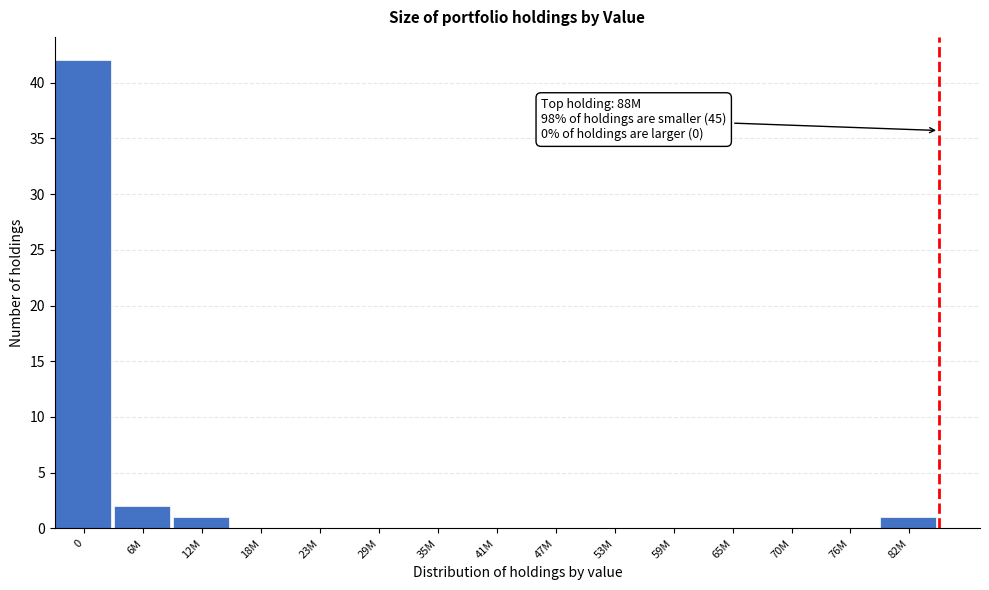

Reading left to right, what are all the values shown in this chart?

0=42	6M=2	12M=1	18M=0	23M=0	29M=0	35M=0	41M=0	47M=0	53M=0	59M=0	65M=0	70M=0	76M=0	82M=1